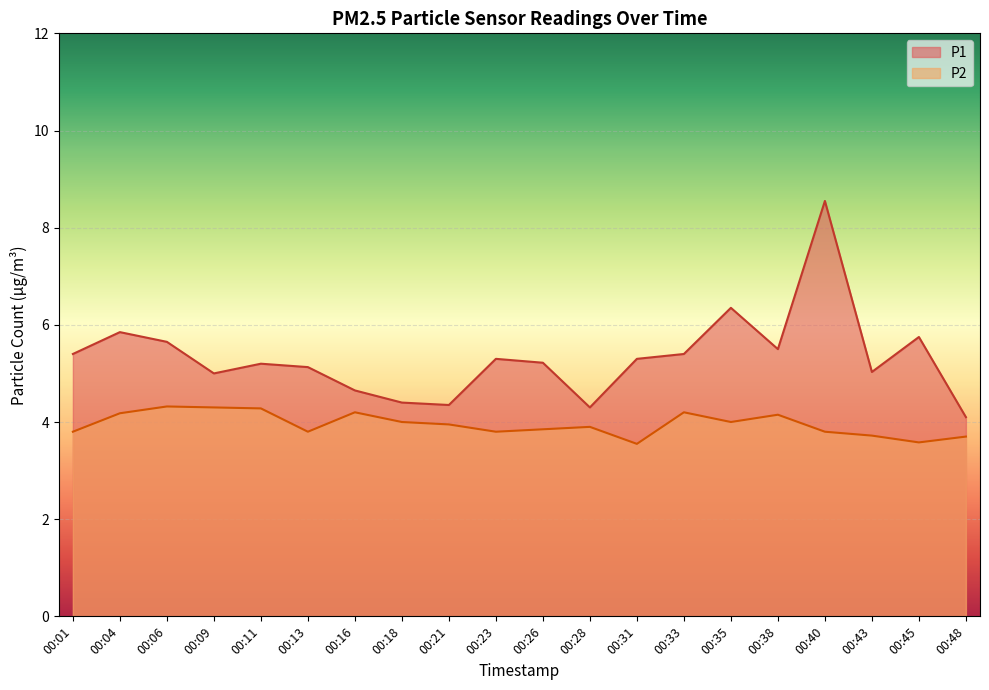

At which category is the sum across all series the highest?

00:40